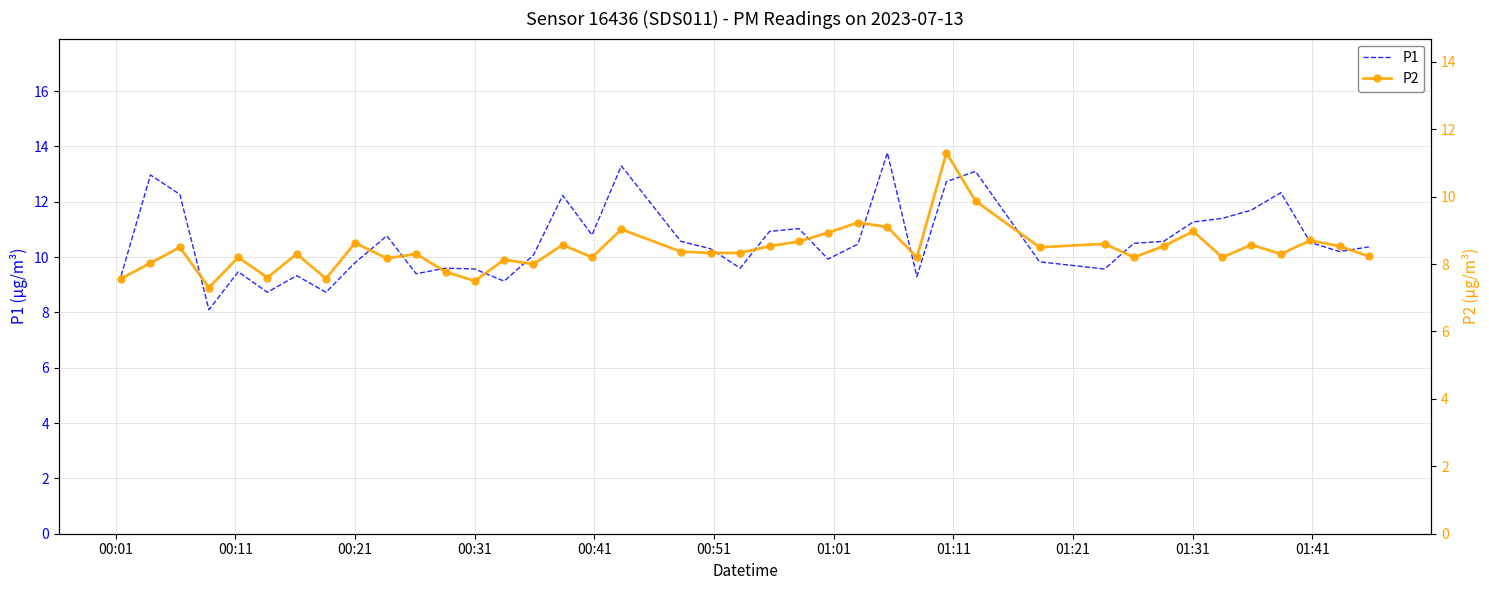

What is the highest value of the P1 series?

13.8